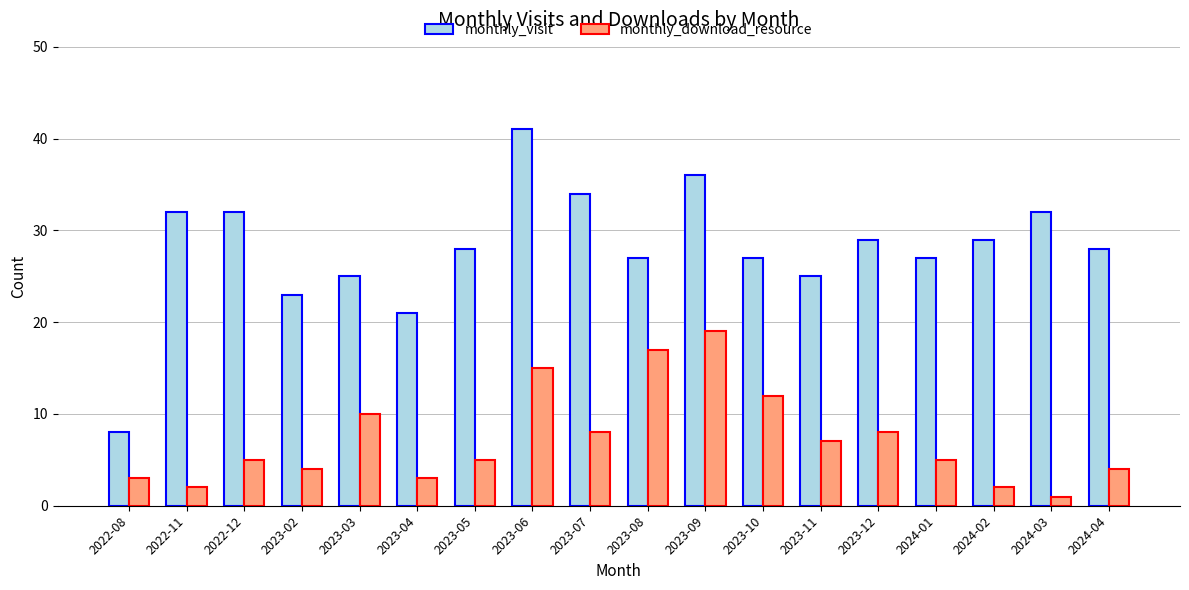

At how many categories does at least one series exceed 2?

18